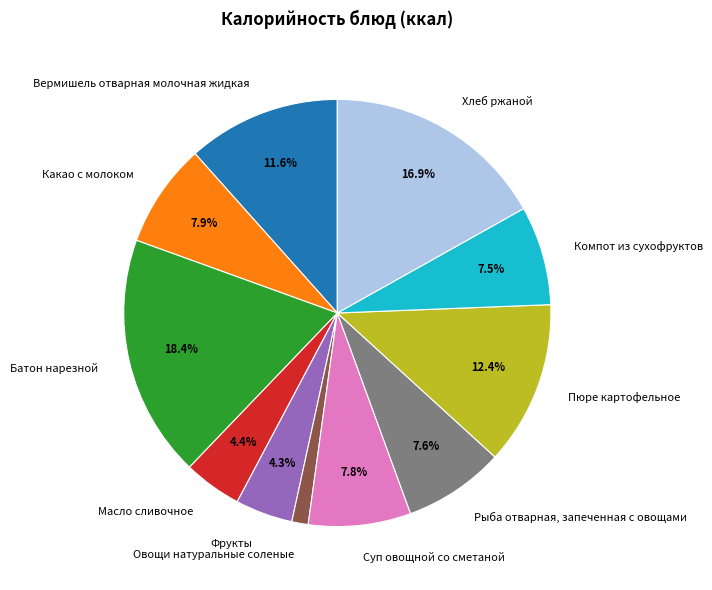

To the nearest percent, what percentage of the pie is Фрукты?

4%